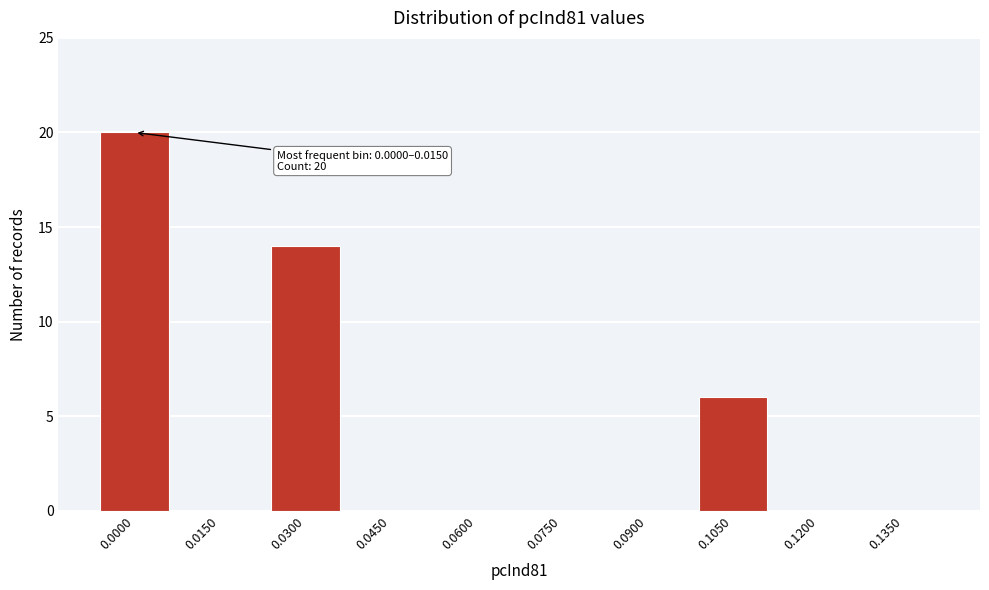

Reading left to right, transcribe all the data shown in this chart.

0.0000=20	0.0150=0	0.0300=14	0.0450=0	0.0600=0	0.0750=0	0.0900=0	0.1050=6	0.1200=0	0.1350=0